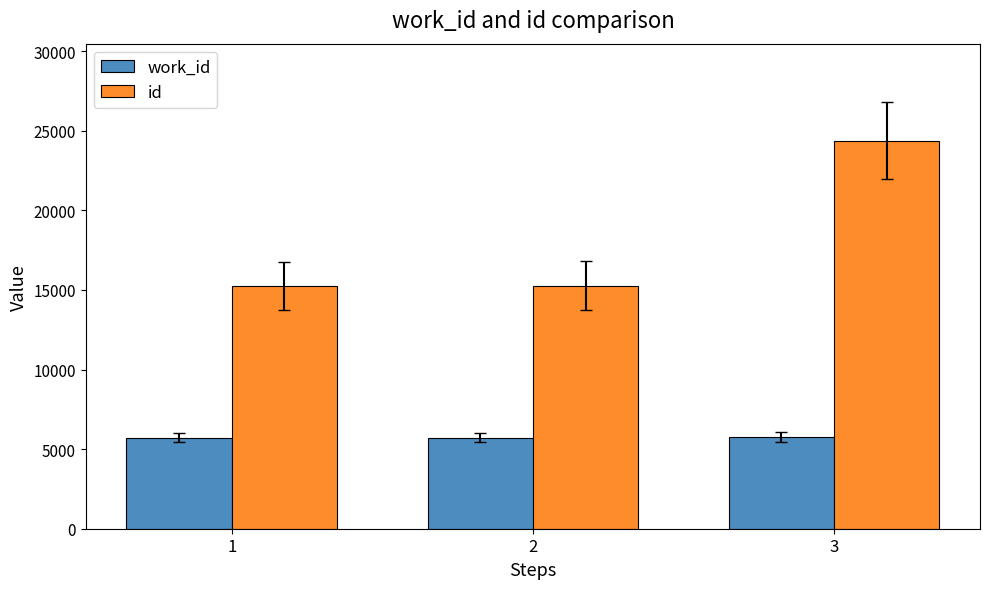

What is the smallest value displayed?

5718